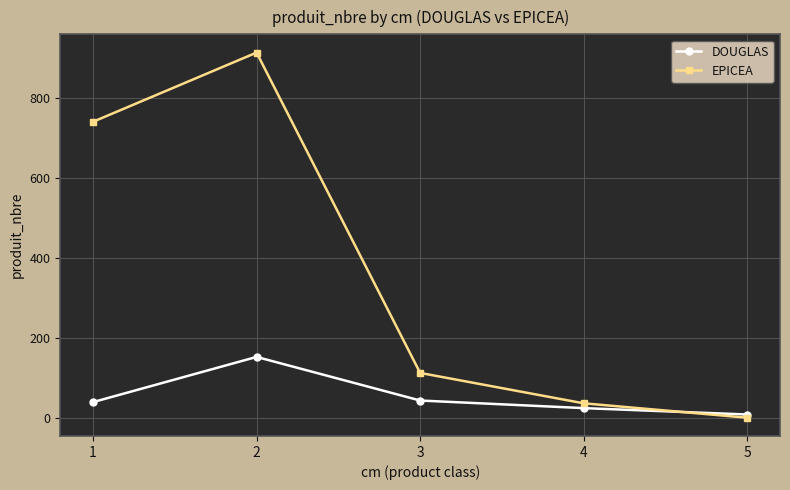

True or false: EPICEA has more than 1 interior local peaks.

False